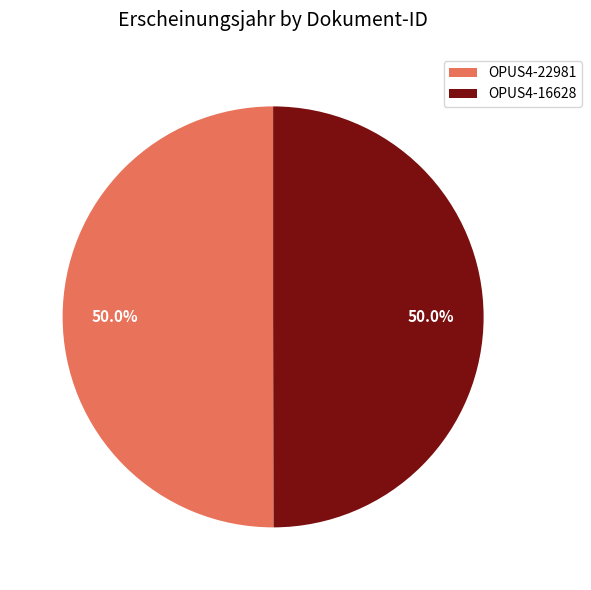

Approximately how many times larger is the value at OPUS4-22981 compared to OPUS4-16628?

1.0